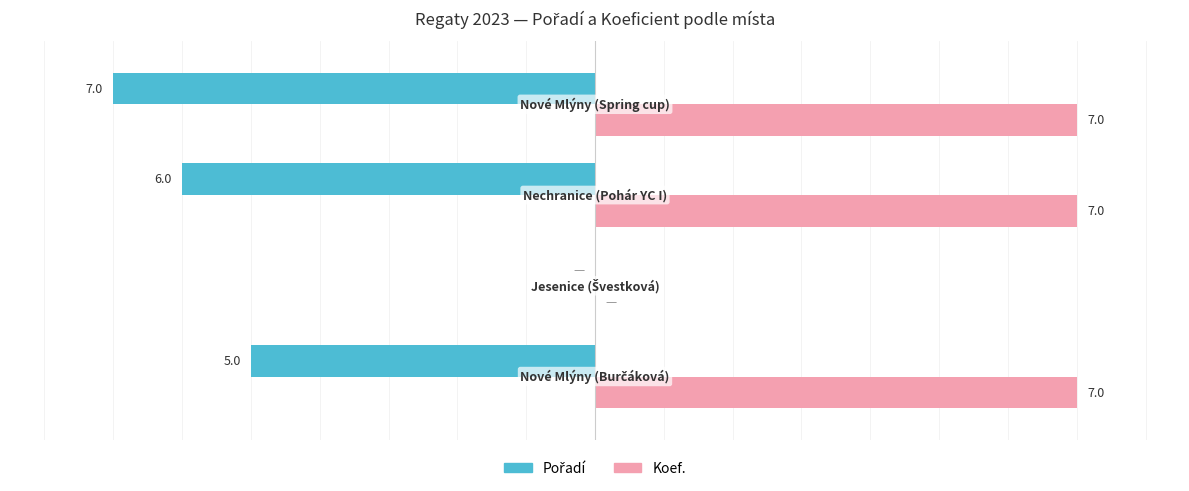

Which series has the largest total across all categories?

Koef.